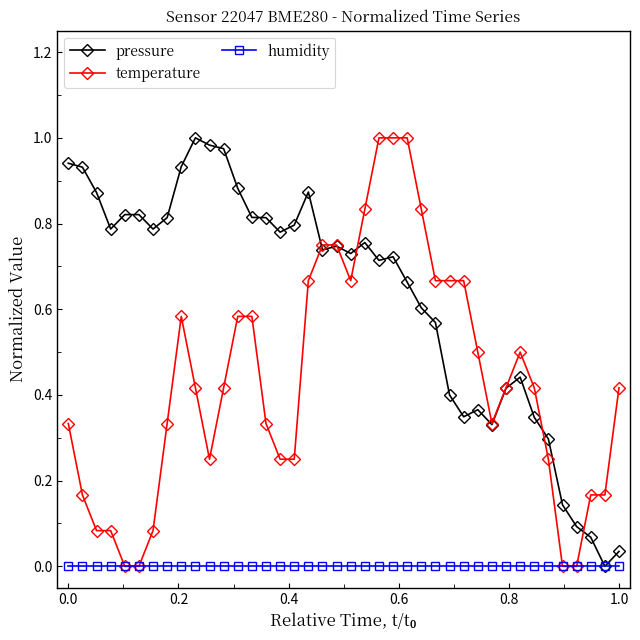

Which series has the largest total across all categories?

pressure